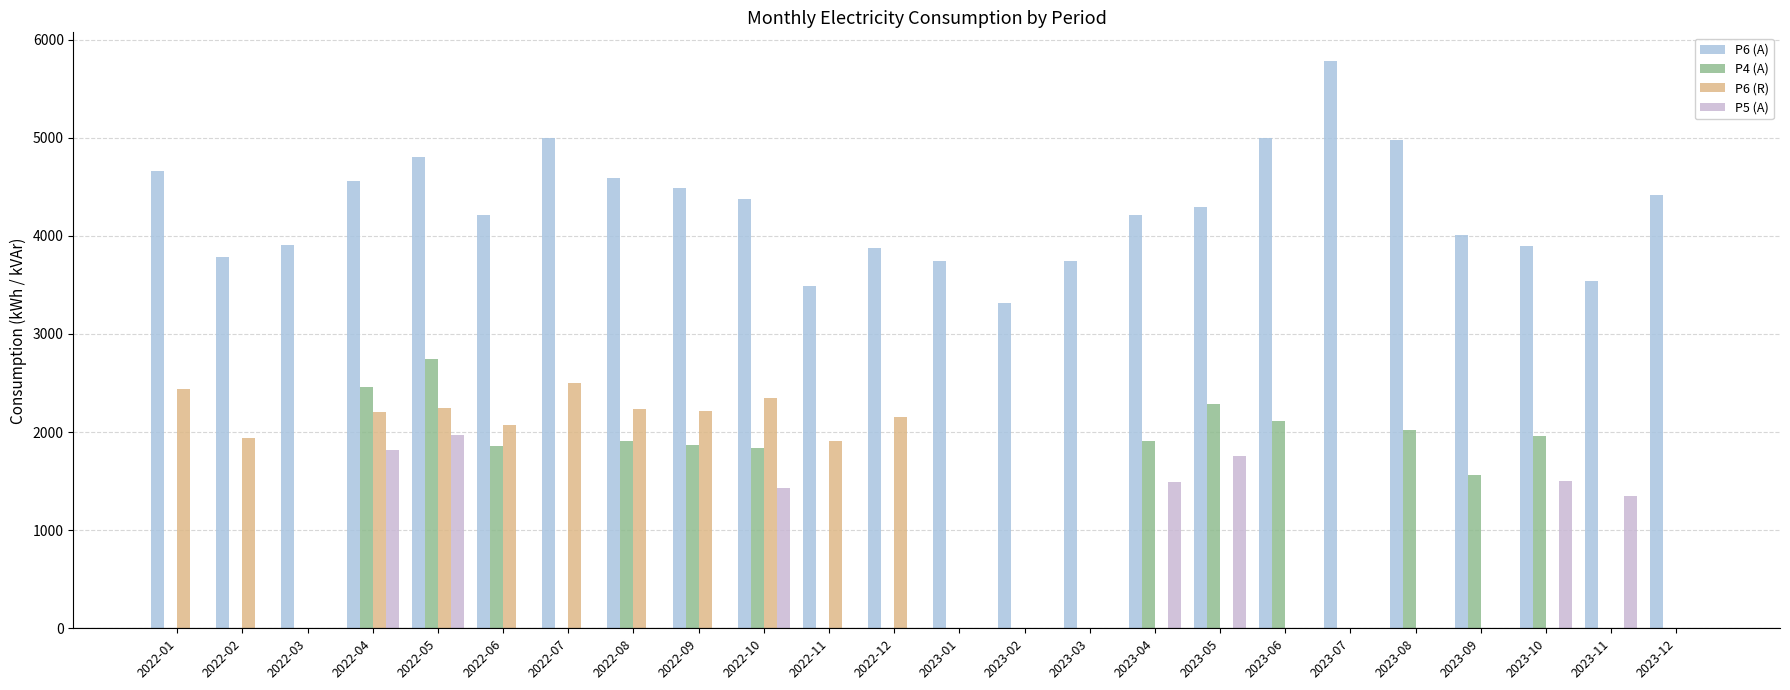

Reading right to left, what are all the values shown in this chart?

P6 (A): 4414.0	3540.0	3898.0	4012.0	4980.0	5784.0	4993.0	4294.0	4210.0	3738.0	3316.0	3741.0	3873.9	3483.1	4371.0	4486.6	4593.8	4998.2	4213.0	4807.0	4557.4	3903.3	3783.8	4659.1
P4 (A): 0.0	0.0	1957.0	1565.0	2018.0	0.0	2110.0	2288.0	1910.0	0.0	0.0	0.0	0.0	0.0	1836.3	1872.6	1912.5	0.0	1858.1	2742.1	2462.7	0.0	0.0	0.0
P6 (R): 0.0	0.0	0.0	0.0	0.0	0.0	0.0	0.0	0.0	0.0	0.0	0.0	2151.0	1911.0	2350.0	2216.0	2231.0	2501.0	2069.0	2249.0	2208.0	6.0	1939.0	2441.0
P5 (A): 0.0	1349.0	1497.0	0.0	0.0	0.0	0.0	1752.0	1488.0	0.0	0.0	0.0	0.0	0.0	1424.8	0.0	0.0	0.0	0.0	1966.6	1813.3	0.0	0.0	0.0